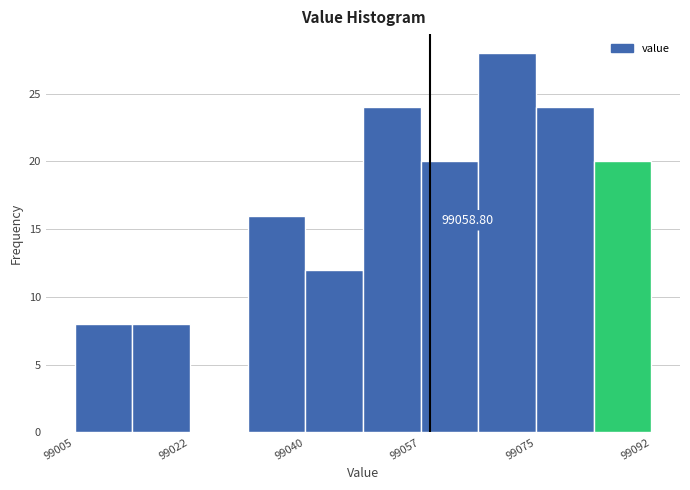

Which range on the x-axis has the tallest bar?

99066 to 99074